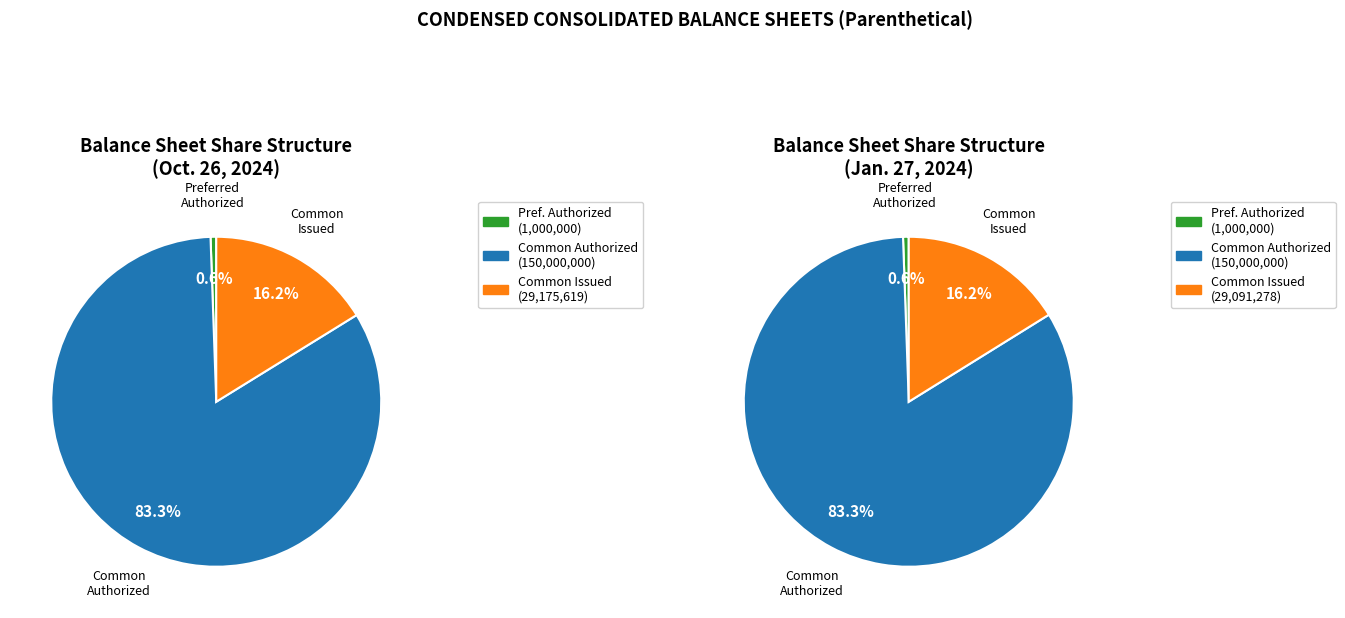

Combined, what portion of the pie is Preferred stock, par value and Preferred stock, shares authorized?

0.6%